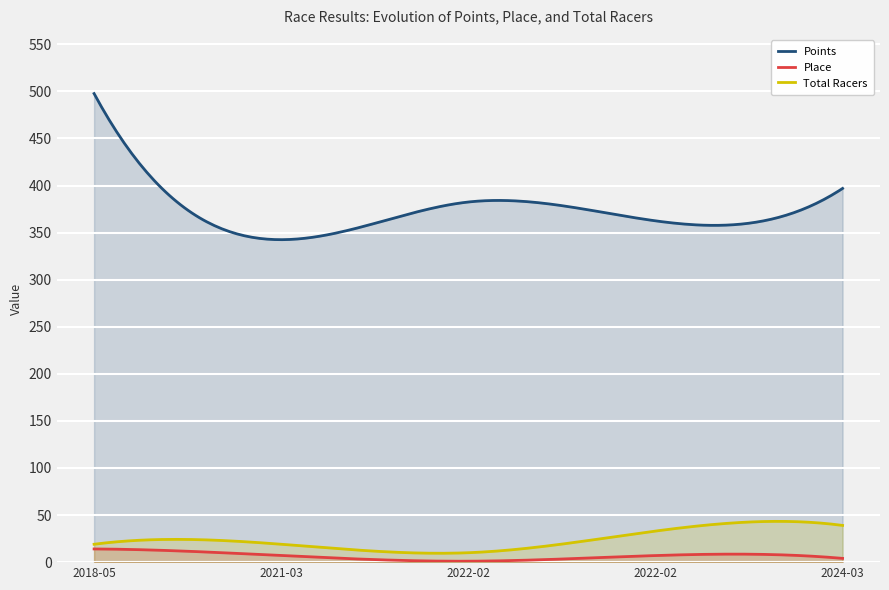

At which category does Points reach its first local valley?

2021-03-28